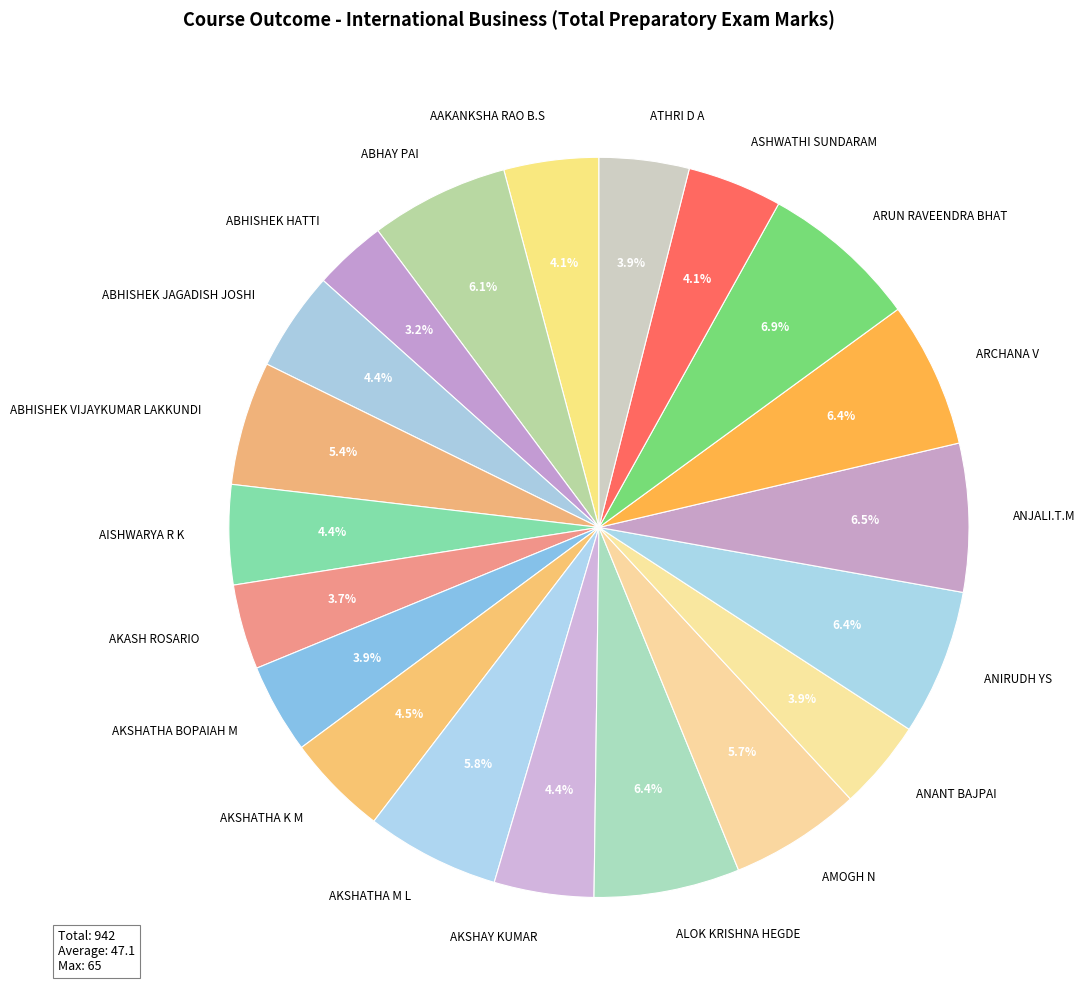

How many slices are in this pie chart?

20